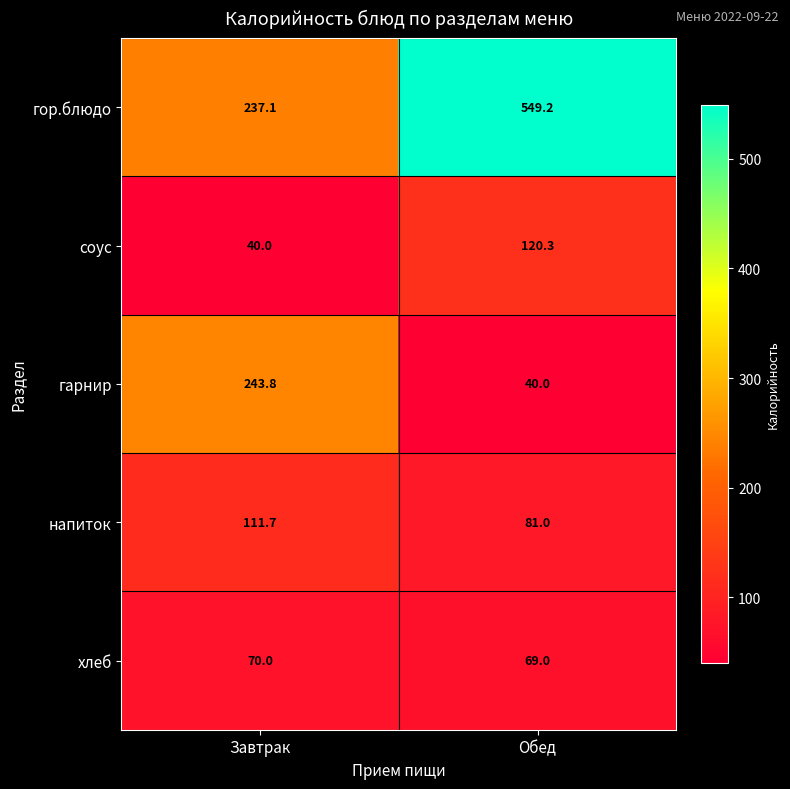

The value of гор.блюдо at Завтрак is 237.1. True or false?

True